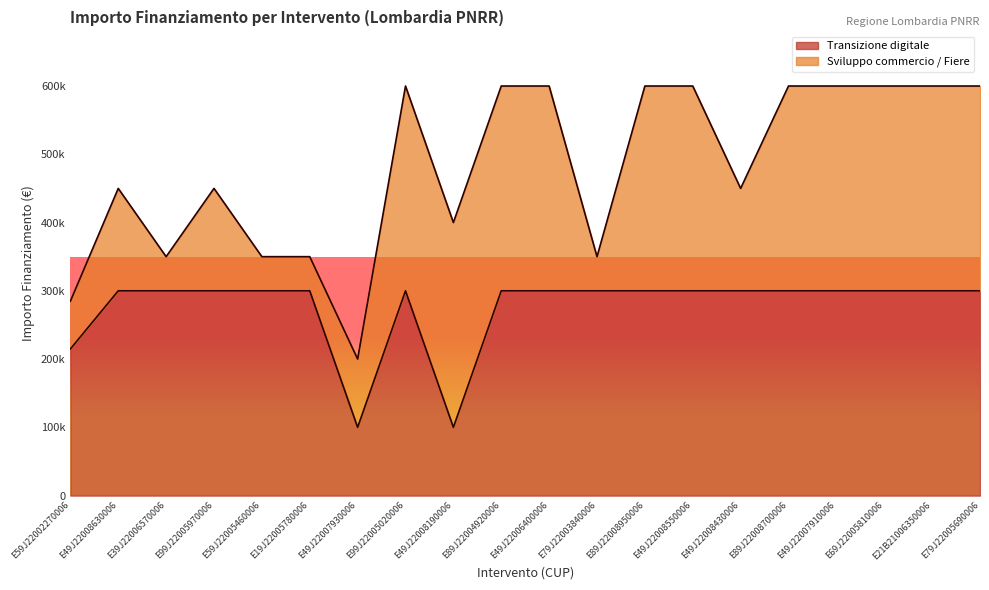

What are all the series names shown in the legend?

Transizione digitale, Sviluppo commercio / Fiere